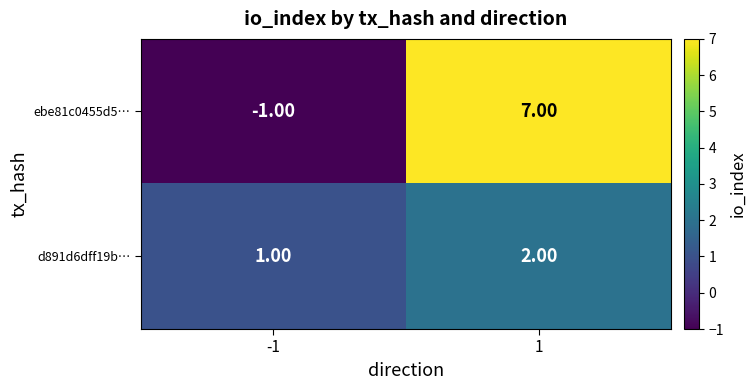

List the series in order of their overall mean, lowest first.

d891d6dff19b…, ebe81c0455d5…